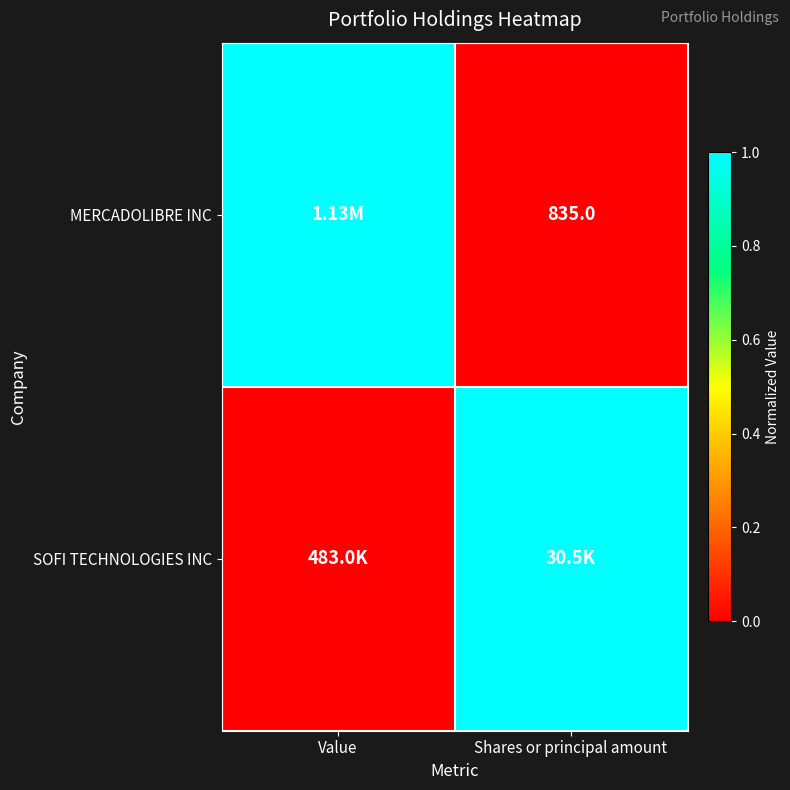

Which has a higher value, Value or Shares or principal amount?

Value